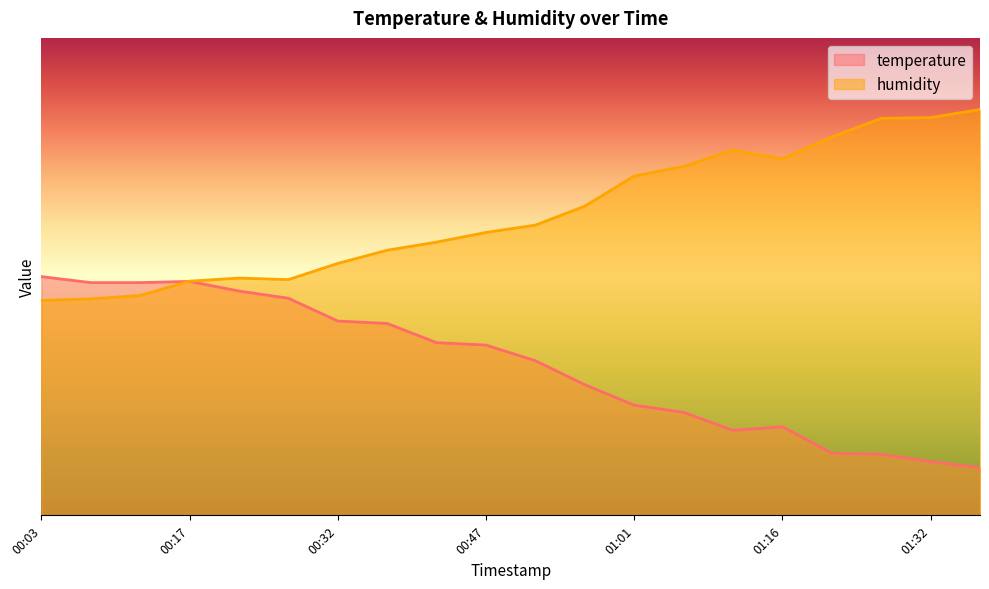

Which has a higher value, 00:32 or 00:57?

00:32